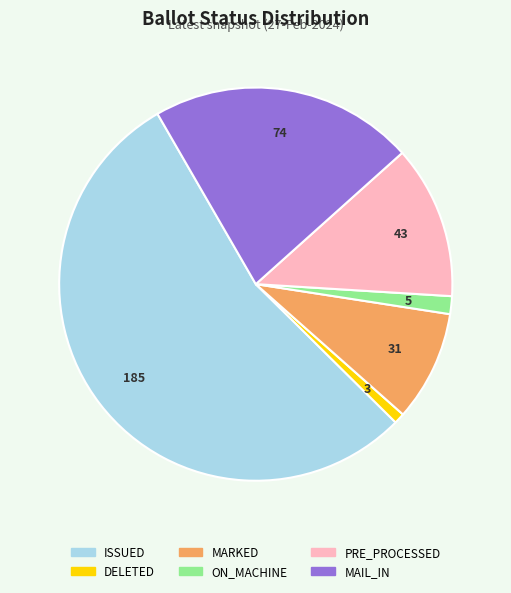

Combined, do MARKED and PRE_PROCESSED account for over 50%?

No